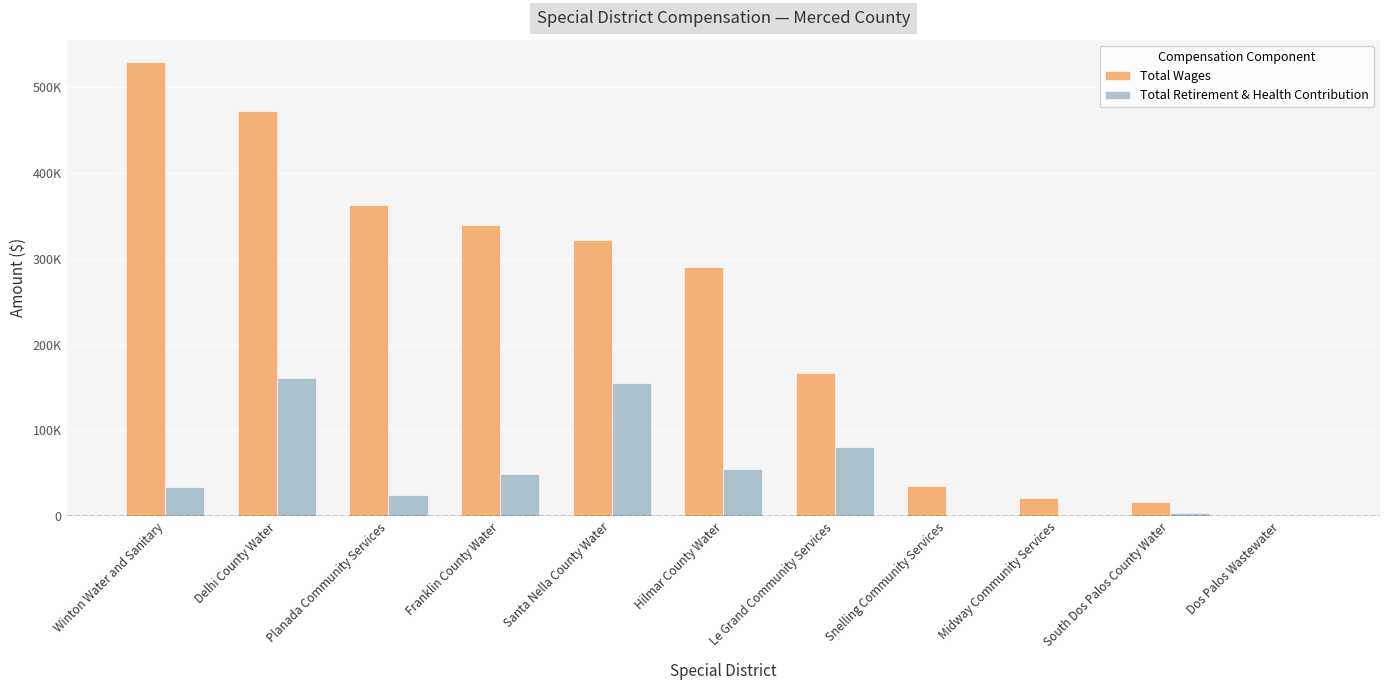

Which has a higher value, Hilmar County Water or Le Grand Community Services?

Hilmar County Water